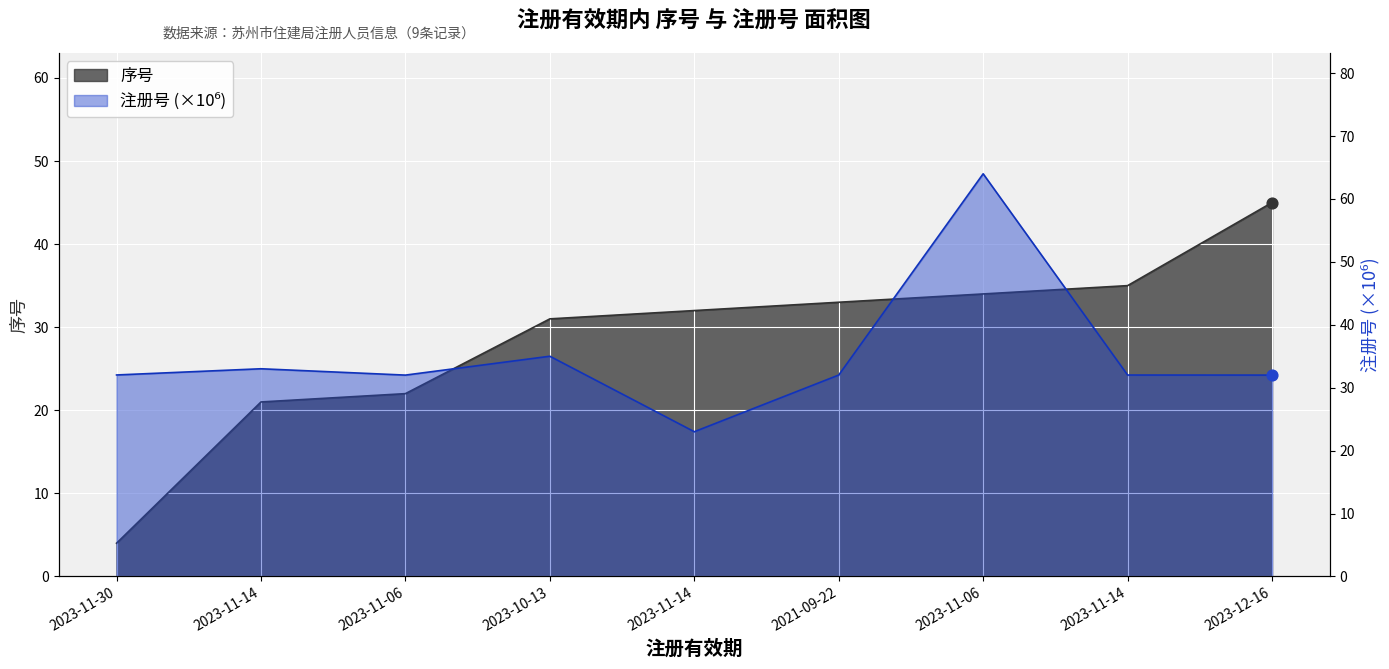

Which series contains the highest Y value?

注册号